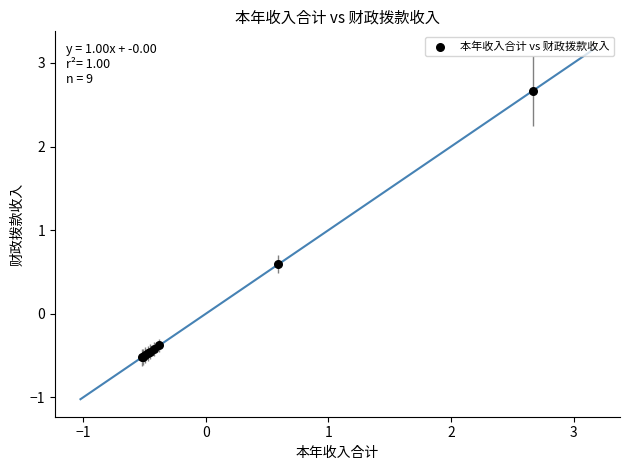

What Y value in the scatter plot is closest to 1?

0.6